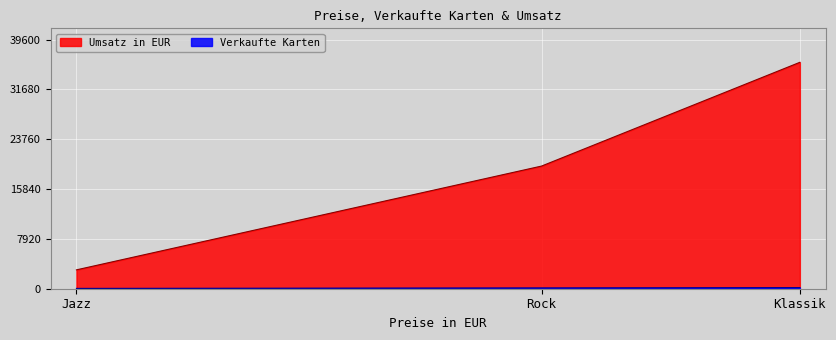

How many series are shown in this chart?

2